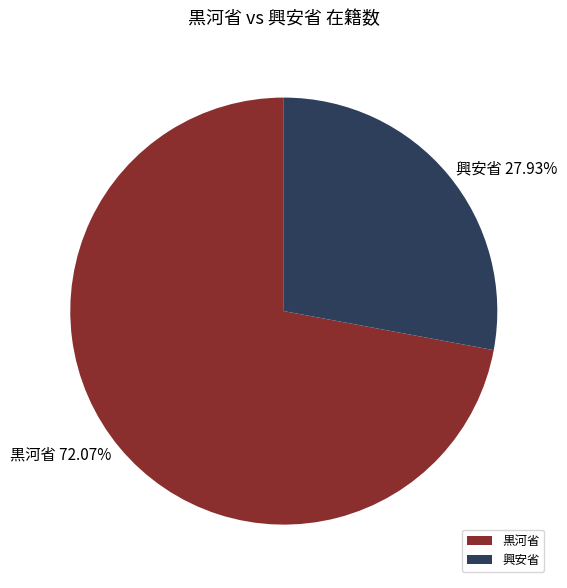

Do 興安省 and 黒河省 together represent more than half of the pie?

Yes